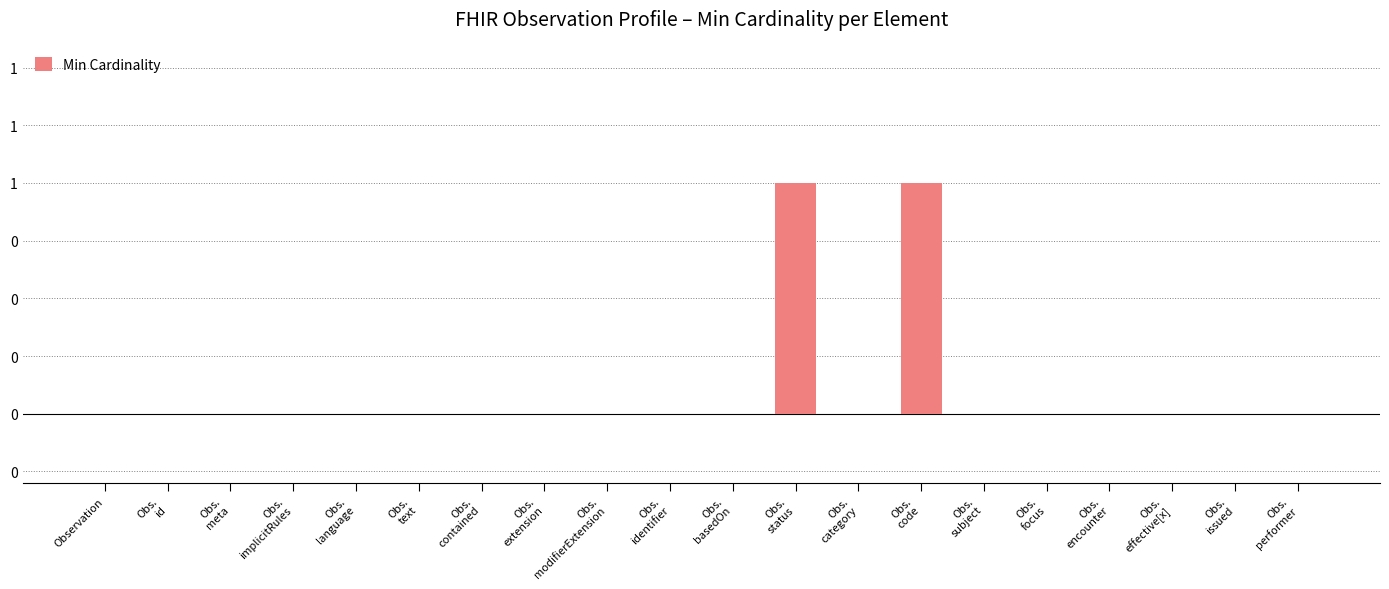

Are the bars horizontal?

No